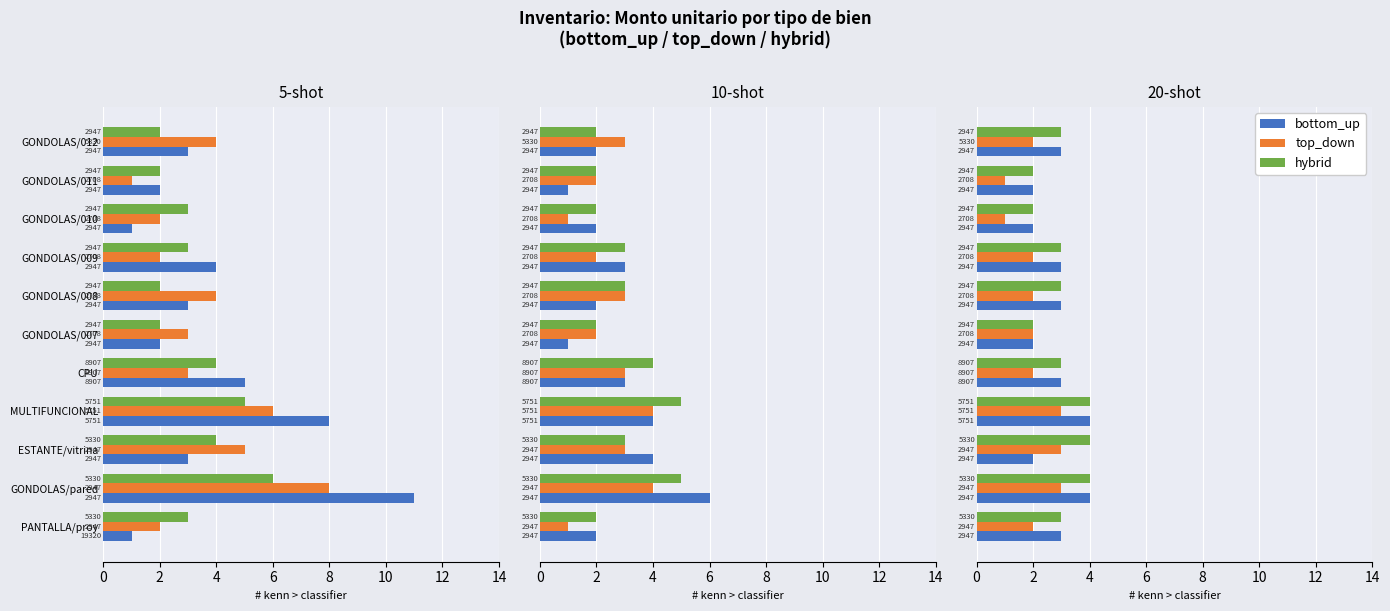

The hybrid series shows 2 at PANTALLA/proy. True or false?

False